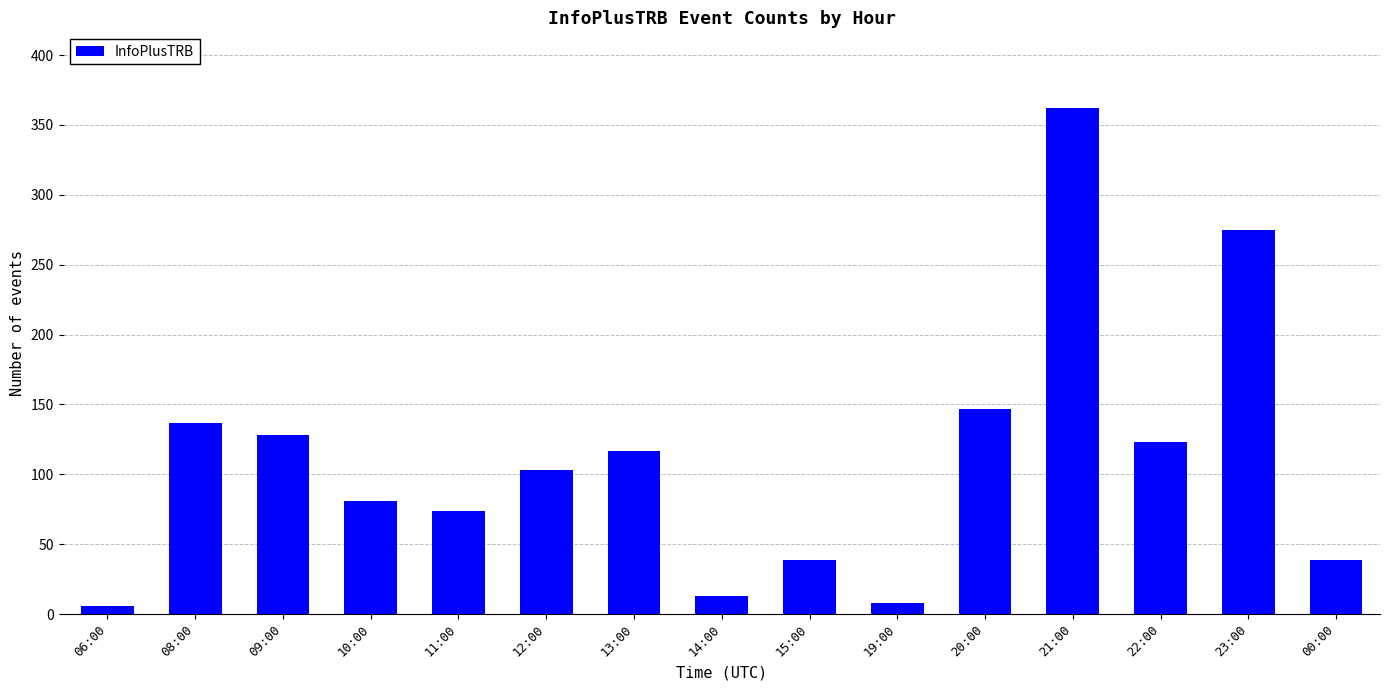

What is the sum of all values?

1652